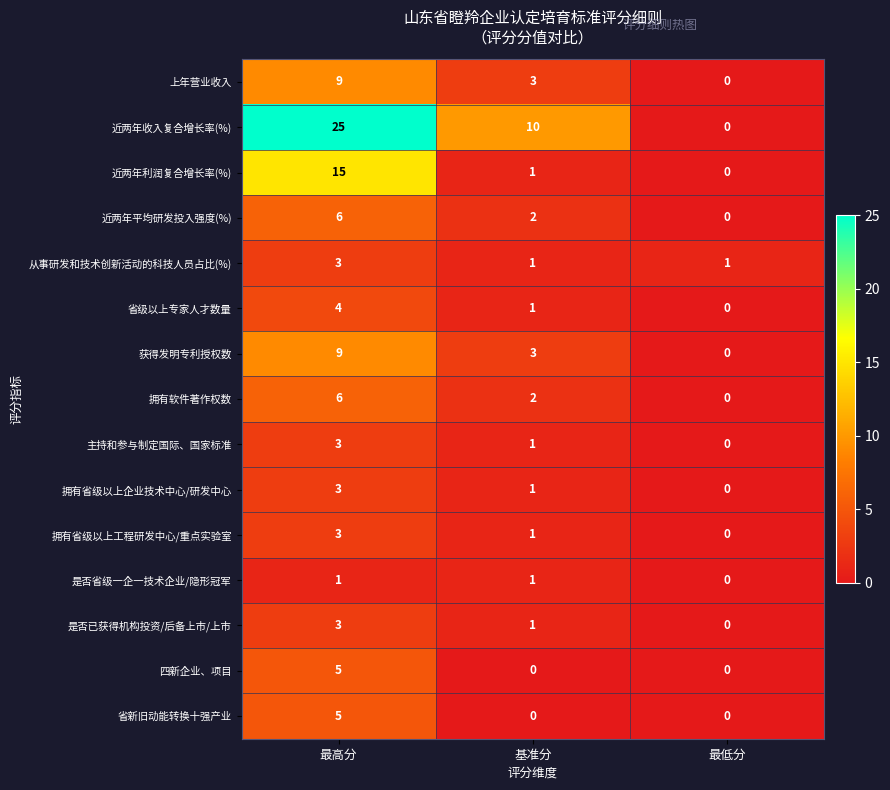

What is the sum of all 拥有省级以上企业技术中心/研发中心 values?

4